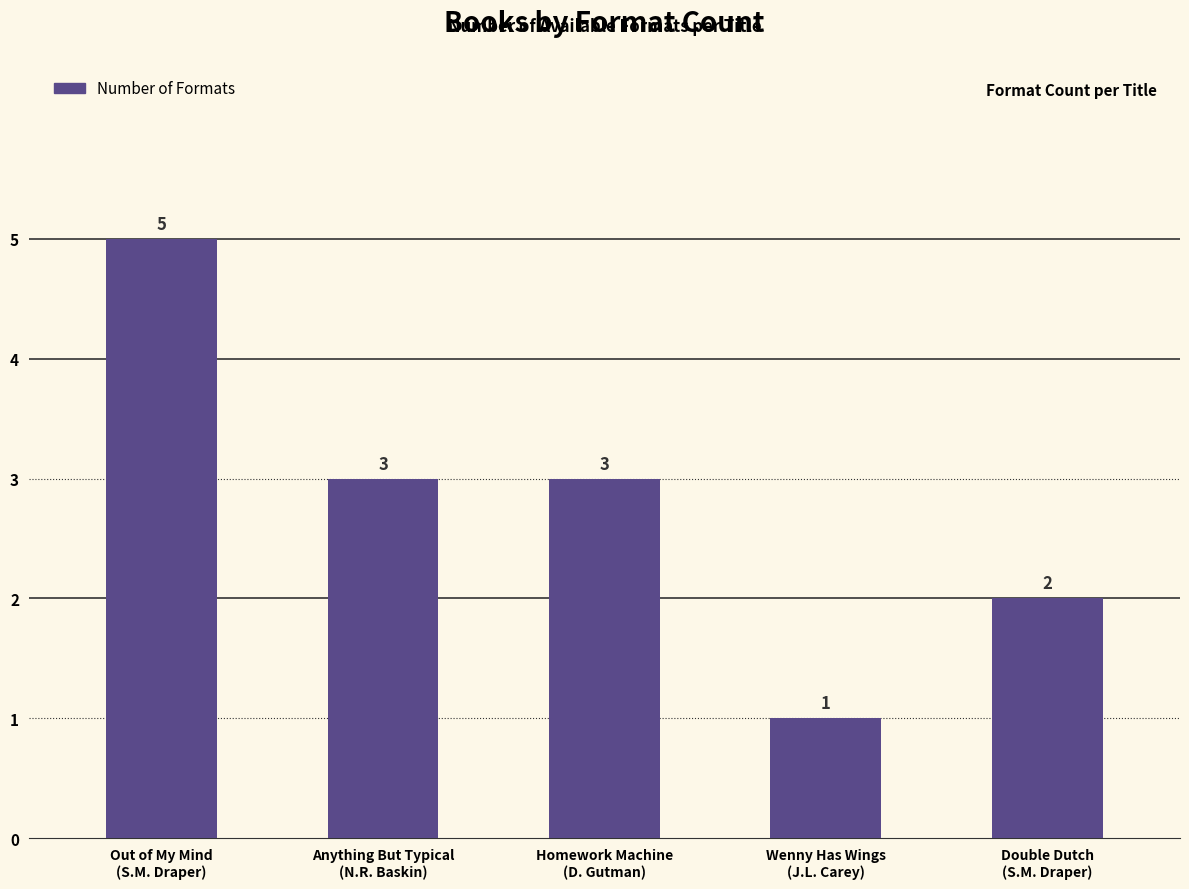

How many series are shown in this chart?

1